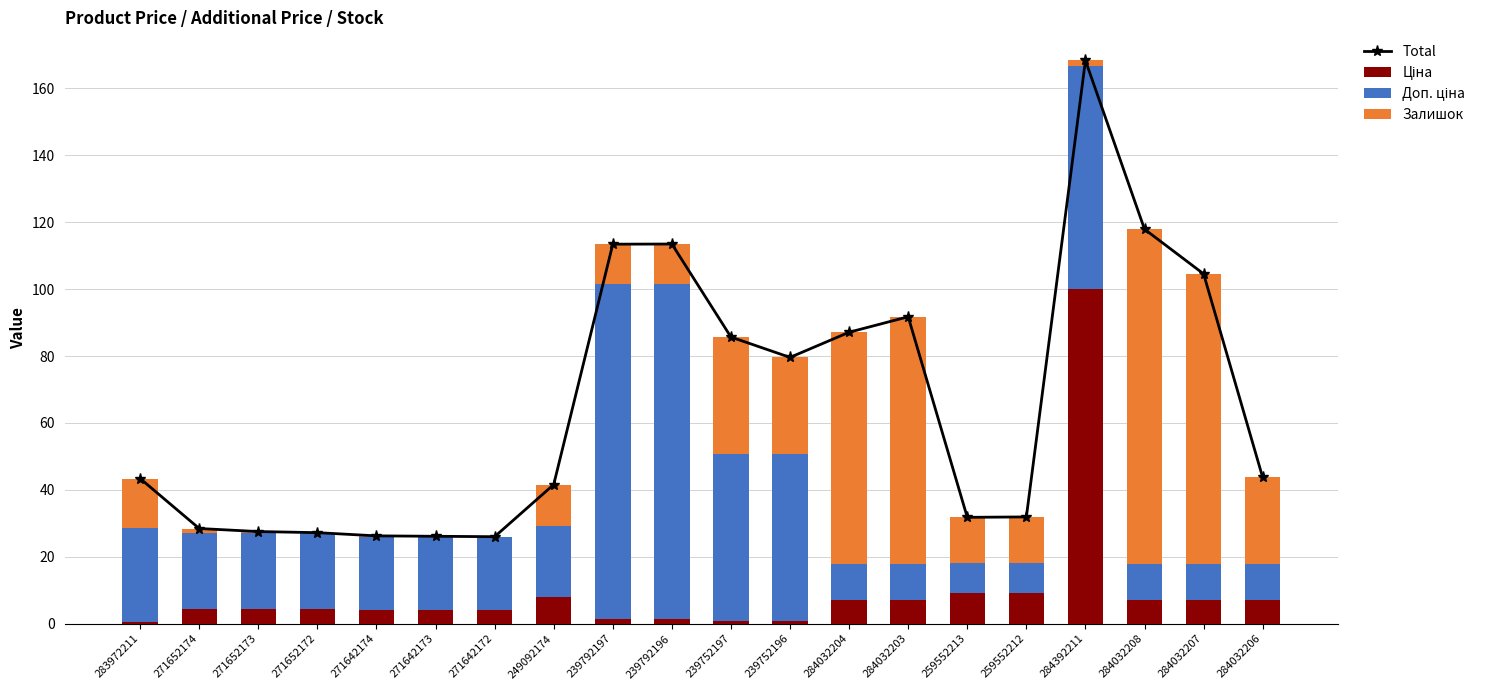

Reading left to right, transcribe all the data shown in this chart.

Total: 283972211=43.4	271652174=28.5	271652173=27.5	271652172=27.2	271642174=26.3	271642173=26.1	271642172=26.0	249092174=41.6	239792197=113.4	239792196=113.5	239752197=85.7	239752196=79.6	284032204=87.1	284032203=91.8	259552213=31.8	259552212=31.9	284392211=168.4	284032208=117.9	284032207=104.6	284032206=43.7
Ціна: 283972211=0.4	271652174=4.3	271652173=4.3	271652172=4.3	271642174=4.1	271642173=4.1	271642172=4.1	249092174=7.9	239792197=1.5	239792196=1.5	239752197=0.8	239752196=0.8	284032204=7.1	284032203=7.1	259552213=9.1	259552212=9.1	284392211=100.0	284032208=7.1	284032207=7.1	284032206=7.1
Доп. ціна: 283972211=28.1	271652174=22.8	271652173=22.8	271652172=22.8	271642174=21.8	271642173=21.8	271642172=21.8	249092174=21.2	239792197=100.0	239792196=100.0	239752197=50.0	239752196=50.0	284032204=10.8	284032203=10.8	259552213=9.0	259552212=9.0	284392211=66.6	284032208=10.8	284032207=10.8	284032206=10.8
Залишок: 283972211=14.9	271652174=1.4	271652173=0.5	271652172=0.2	271642174=0.4	271642173=0.3	271642172=0.2	249092174=12.5	239792197=11.9	239792196=12.0	239752197=34.9	239752196=28.9	284032204=69.2	284032203=73.8	259552213=13.7	259552212=13.8	284392211=1.8	284032208=100.0	284032207=86.6	284032206=25.8